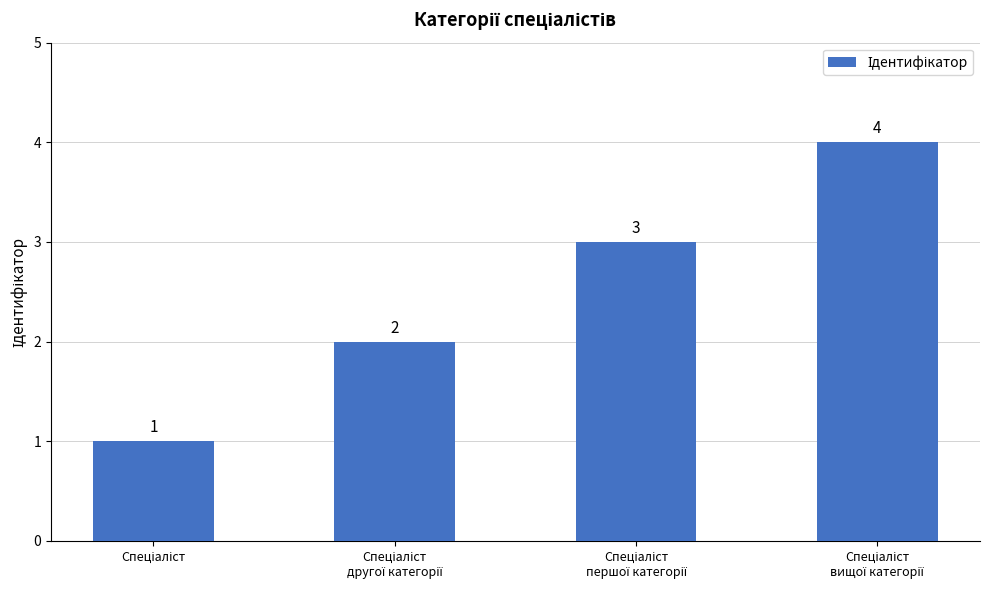

What is the maximum value shown in the chart?

4